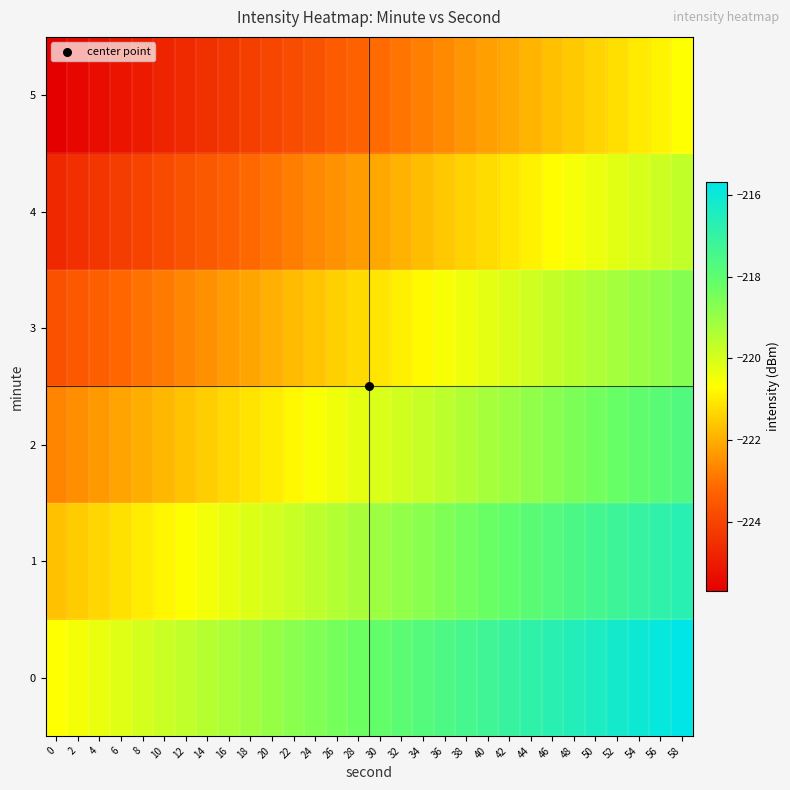

Reading left to right, transcribe all the data shown in this chart.

0: 0=-220.7	2=-220.5	4=-220.3	6=-220.2	8=-220.0	10=-219.8	12=-219.7	14=-219.5	16=-219.3	18=-219.1	20=-219.0	22=-218.8	24=-218.6	26=-218.4	28=-218.3	30=-218.1	32=-217.9	34=-217.8	36=-217.6	38=-217.4	40=-217.2	42=-217.1	44=-216.9	46=-216.7	48=-216.6	50=-216.4	52=-216.2	54=-216.0	56=-215.9	58=-215.7
1: 0=-221.7	2=-221.5	4=-221.3	6=-221.2	8=-221.0	10=-220.8	12=-220.7	14=-220.5	16=-220.3	18=-220.1	20=-220.0	22=-219.8	24=-219.6	26=-219.4	28=-219.3	30=-219.1	32=-218.9	34=-218.8	36=-218.6	38=-218.4	40=-218.2	42=-218.1	44=-217.9	46=-217.7	48=-217.6	50=-217.4	52=-217.2	54=-217.0	56=-216.9	58=-216.7
2: 0=-222.7	2=-222.5	4=-222.3	6=-222.2	8=-222.0	10=-221.8	12=-221.7	14=-221.5	16=-221.3	18=-221.1	20=-221.0	22=-220.8	24=-220.6	26=-220.4	28=-220.3	30=-220.1	32=-219.9	34=-219.8	36=-219.6	38=-219.4	40=-219.2	42=-219.1	44=-218.9	46=-218.7	48=-218.6	50=-218.4	52=-218.2	54=-218.0	56=-217.9	58=-217.7
3: 0=-223.7	2=-223.5	4=-223.3	6=-223.2	8=-223.0	10=-222.8	12=-222.7	14=-222.5	16=-222.3	18=-222.1	20=-222.0	22=-221.8	24=-221.6	26=-221.4	28=-221.3	30=-221.1	32=-220.9	34=-220.8	36=-220.6	38=-220.4	40=-220.2	42=-220.1	44=-219.9	46=-219.7	48=-219.6	50=-219.4	52=-219.2	54=-219.0	56=-218.9	58=-218.7
4: 0=-224.7	2=-224.5	4=-224.3	6=-224.2	8=-224.0	10=-223.8	12=-223.7	14=-223.5	16=-223.3	18=-223.1	20=-223.0	22=-222.8	24=-222.6	26=-222.4	28=-222.3	30=-222.1	32=-221.9	34=-221.8	36=-221.6	38=-221.4	40=-221.2	42=-221.1	44=-220.9	46=-220.7	48=-220.6	50=-220.4	52=-220.2	54=-220.0	56=-219.9	58=-219.7
5: 0=-225.7	2=-225.5	4=-225.3	6=-225.2	8=-225.0	10=-224.8	12=-224.7	14=-224.5	16=-224.3	18=-224.1	20=-224.0	22=-223.8	24=-223.6	26=-223.4	28=-223.3	30=-223.1	32=-222.9	34=-222.8	36=-222.6	38=-222.4	40=-222.2	42=-222.1	44=-221.9	46=-221.7	48=-221.6	50=-221.4	52=-221.2	54=-221.0	56=-220.9	58=-220.7